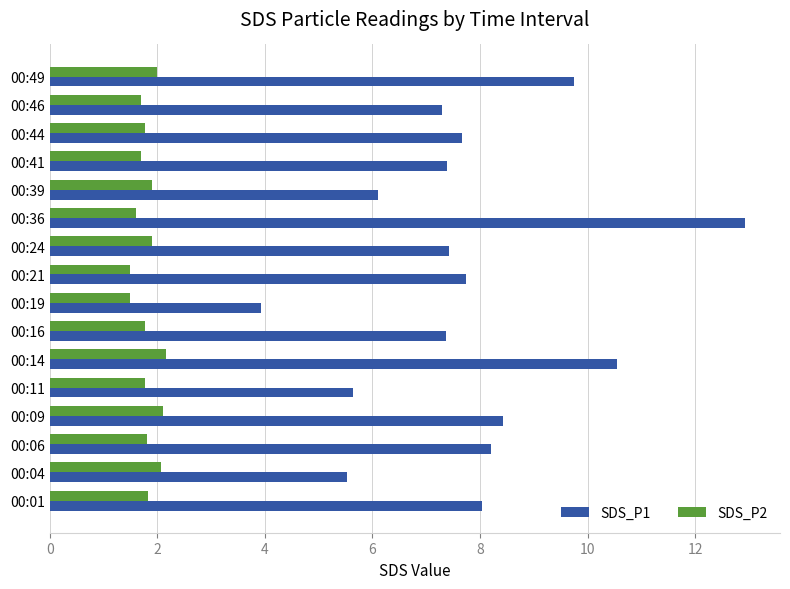

Is it true that SDS_P2 equals 0.6 at 00:39?

False